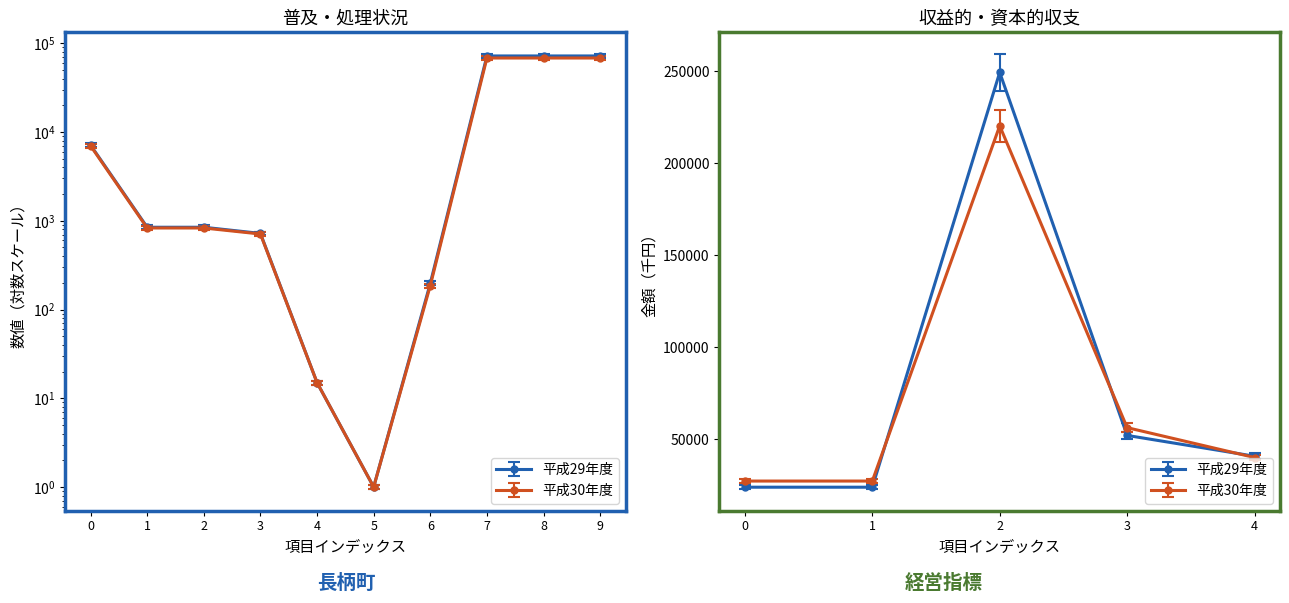

True or false: 平成29年度 and 平成30年度 intersect in this chart.

False